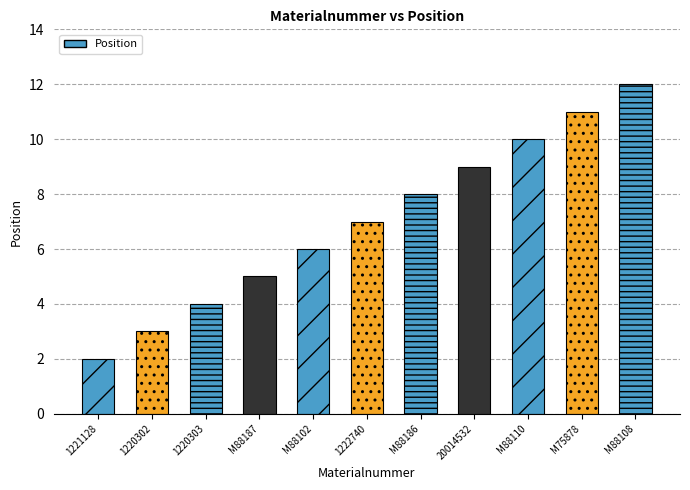

What is the label of the 3rd bar from the right?

M88110